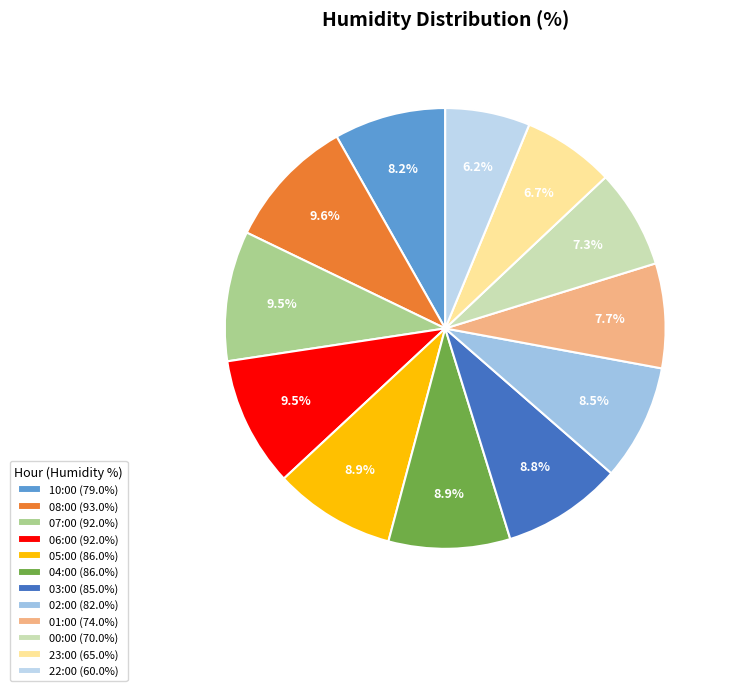

What percentage is the 02:00 slice, to the nearest percent?

9%